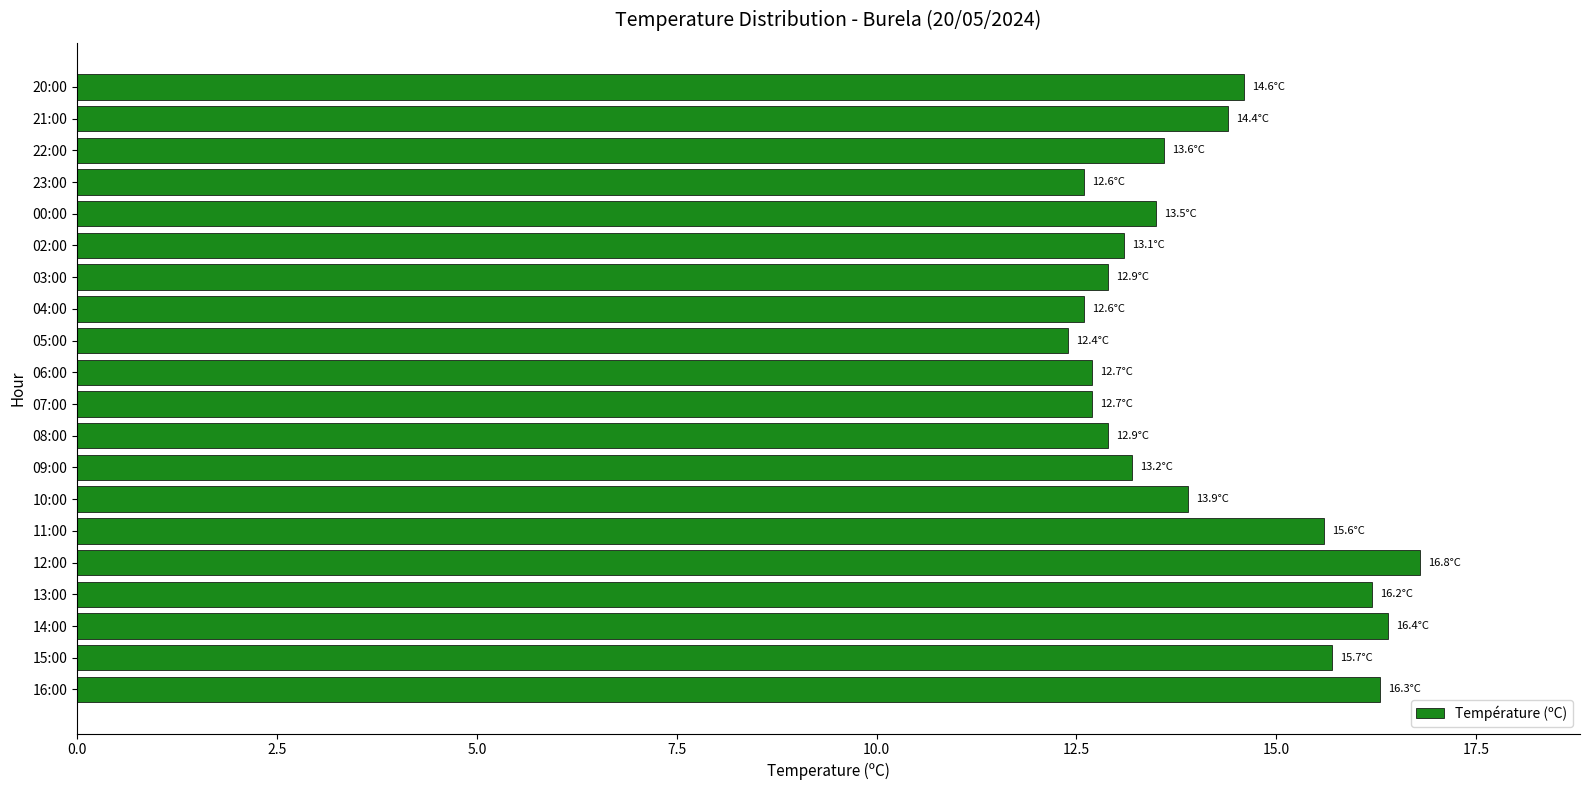

What is the minimum value shown in the chart?

12.4